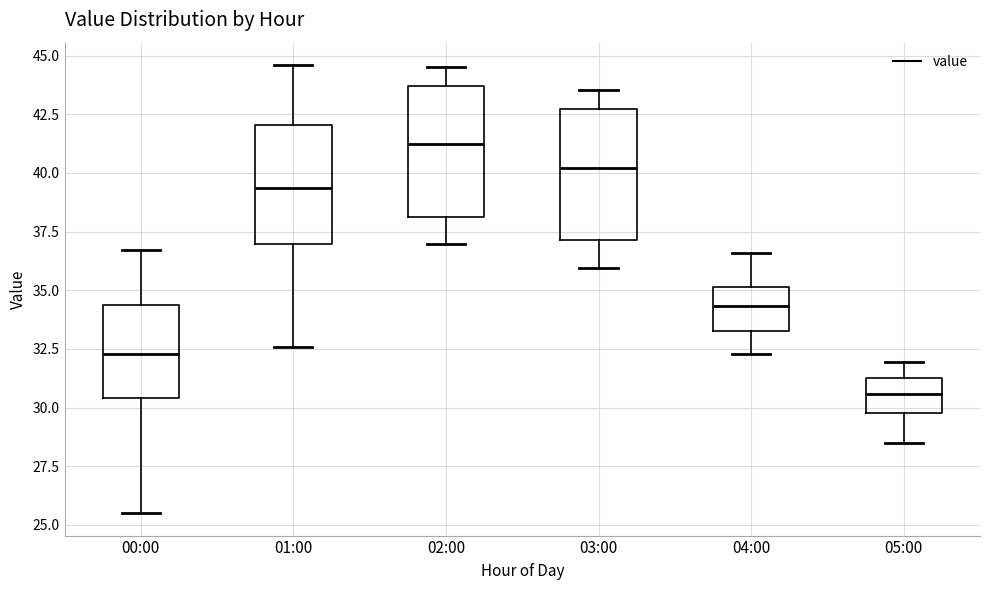

Reading left to right, read every box against the y-axis: the position of its median line, the range the box covers, and the ends of its whiskers. The values are not printed on the chart, so give them approximately, as read against the axis.

00:00: median 32.5, box 30.5 to 34.5, whiskers 25.5 to 36.5
01:00: median 39.5, box 37.0 to 42.0, whiskers 32.5 to 44.5
02:00: median 41.0, box 38.0 to 43.5, whiskers 37.0 to 44.5
03:00: median 40.0, box 37.0 to 42.5, whiskers 36.0 to 43.5
04:00: median 34.5, box 33.5 to 35.0, whiskers 32.5 to 36.5
05:00: median 30.5, box 30.0 to 31.5, whiskers 28.5 to 32.0